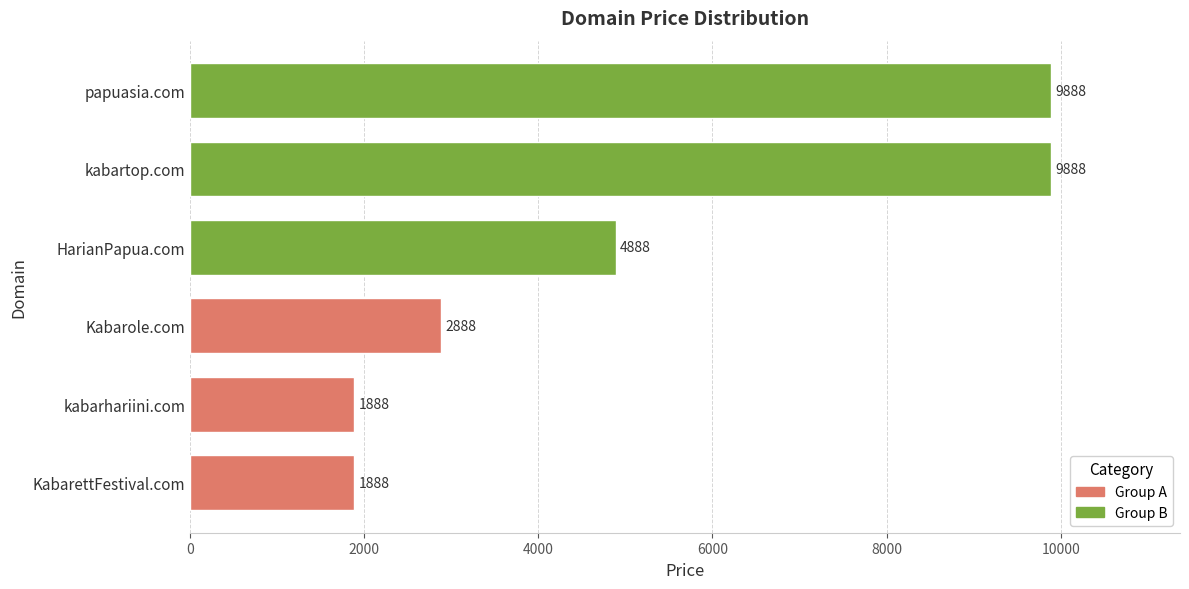

Between HarianPapua.com and papuasia.com, which is larger?

papuasia.com